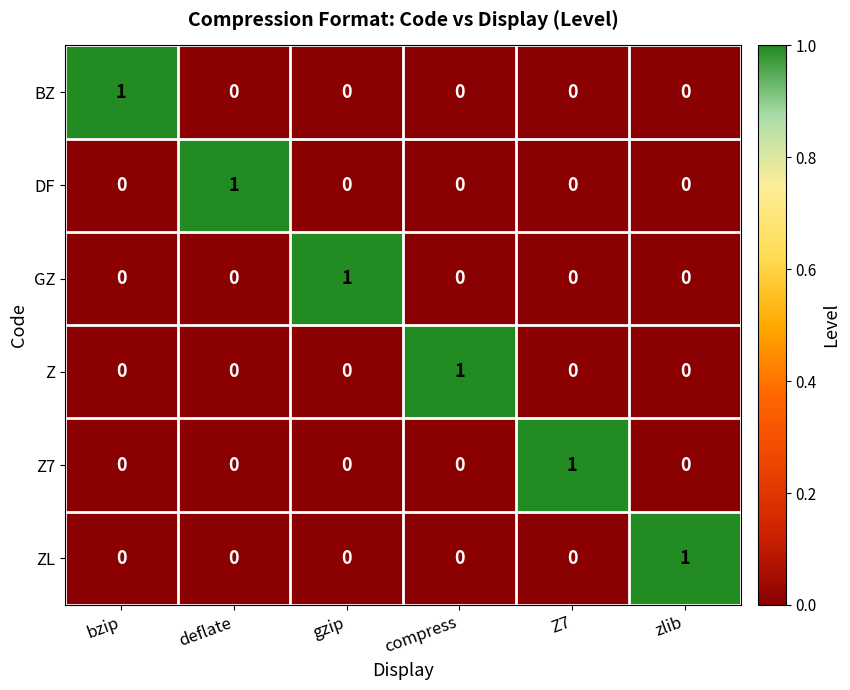

How many BZ values are between 0 and 1?

6